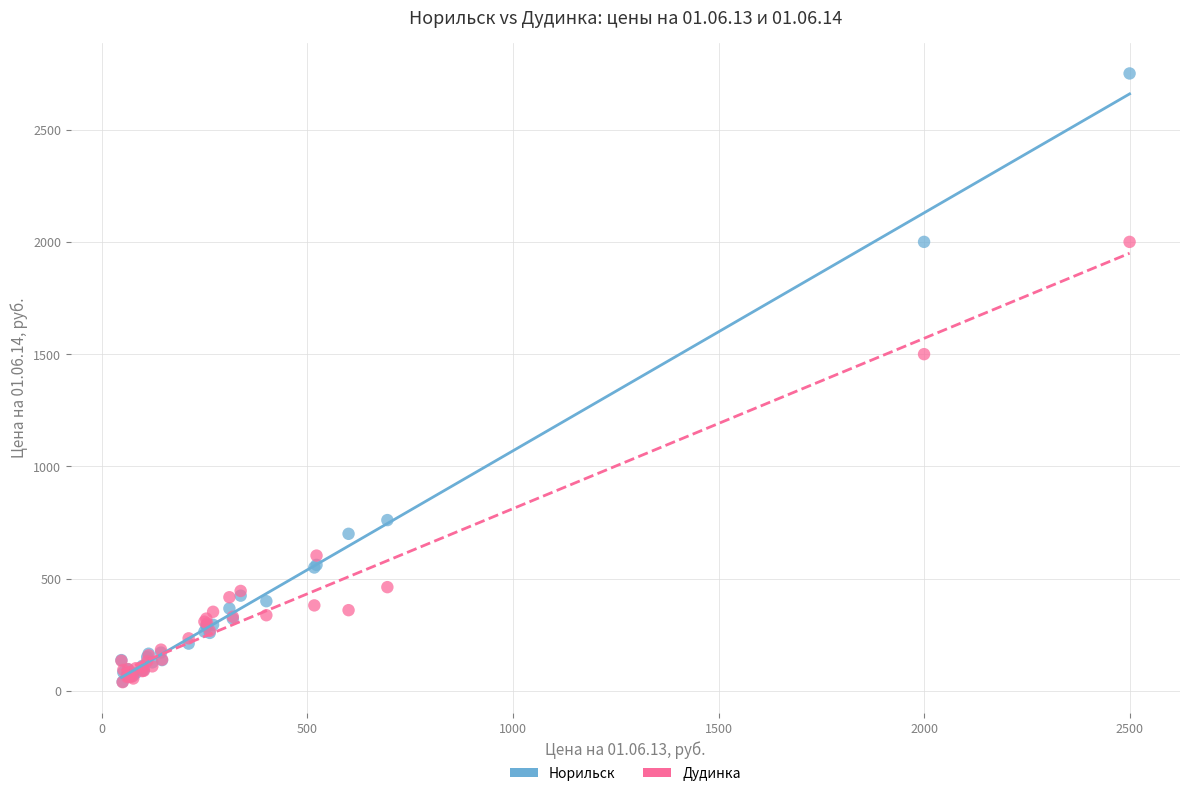

Across all series, what Y value is closest to 1394?

1500.0